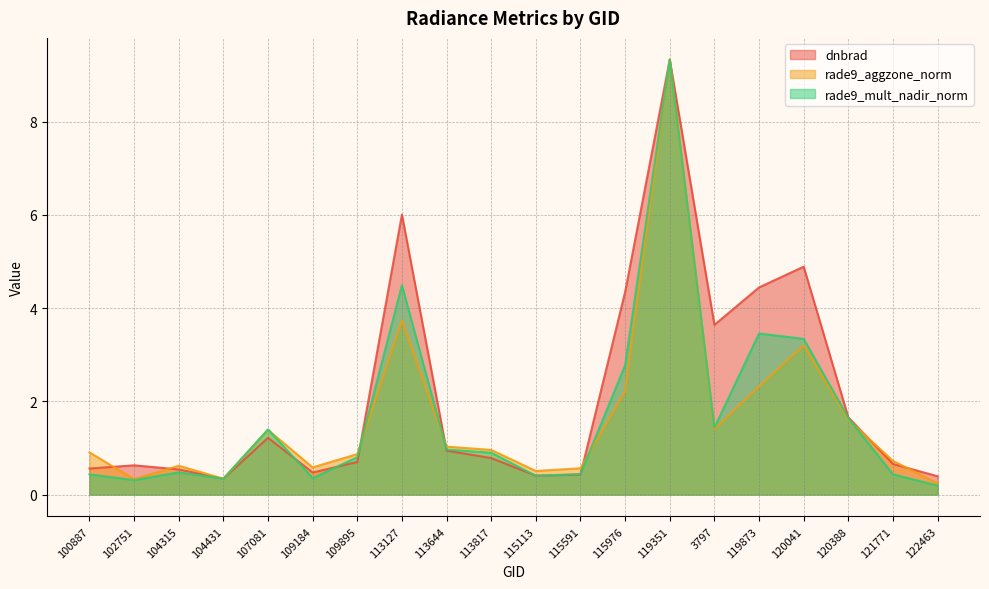

What is the difference between the highest and lowest values at 109184?

0.2